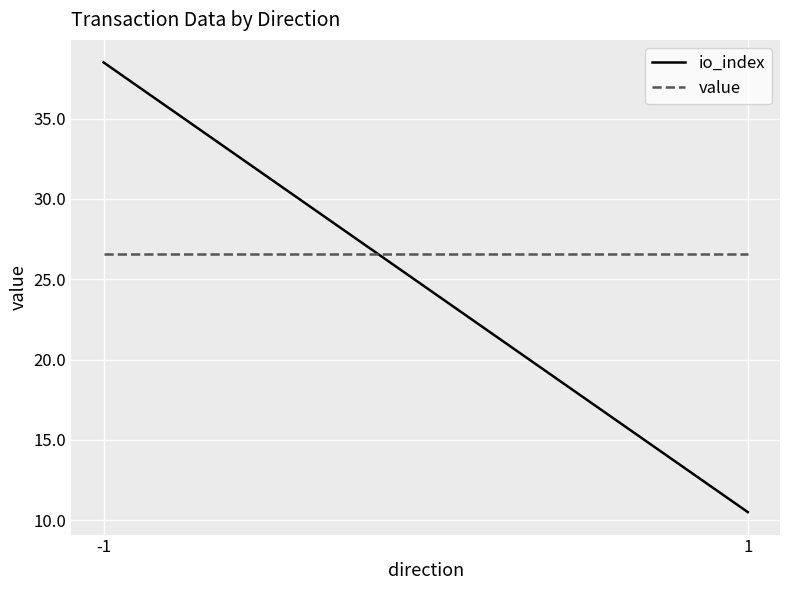

Which series has the widest spread of values?

io_index